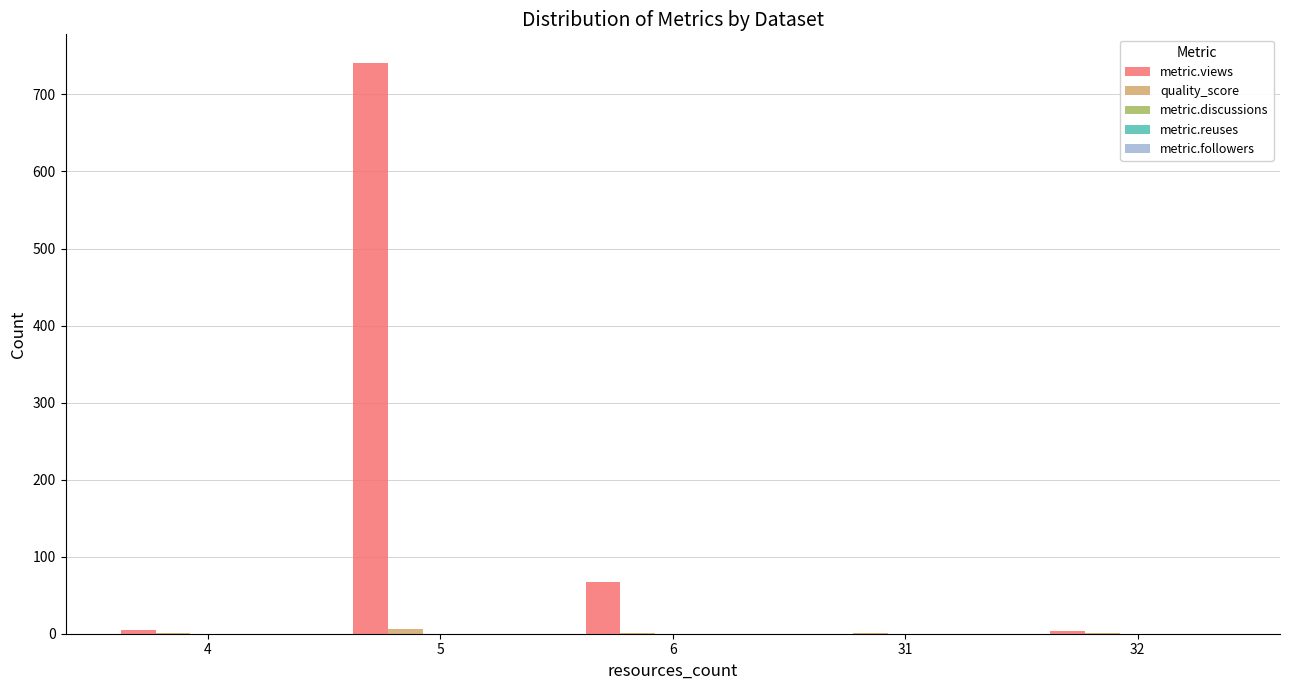

What is the sum of all metric.views values?

816.0